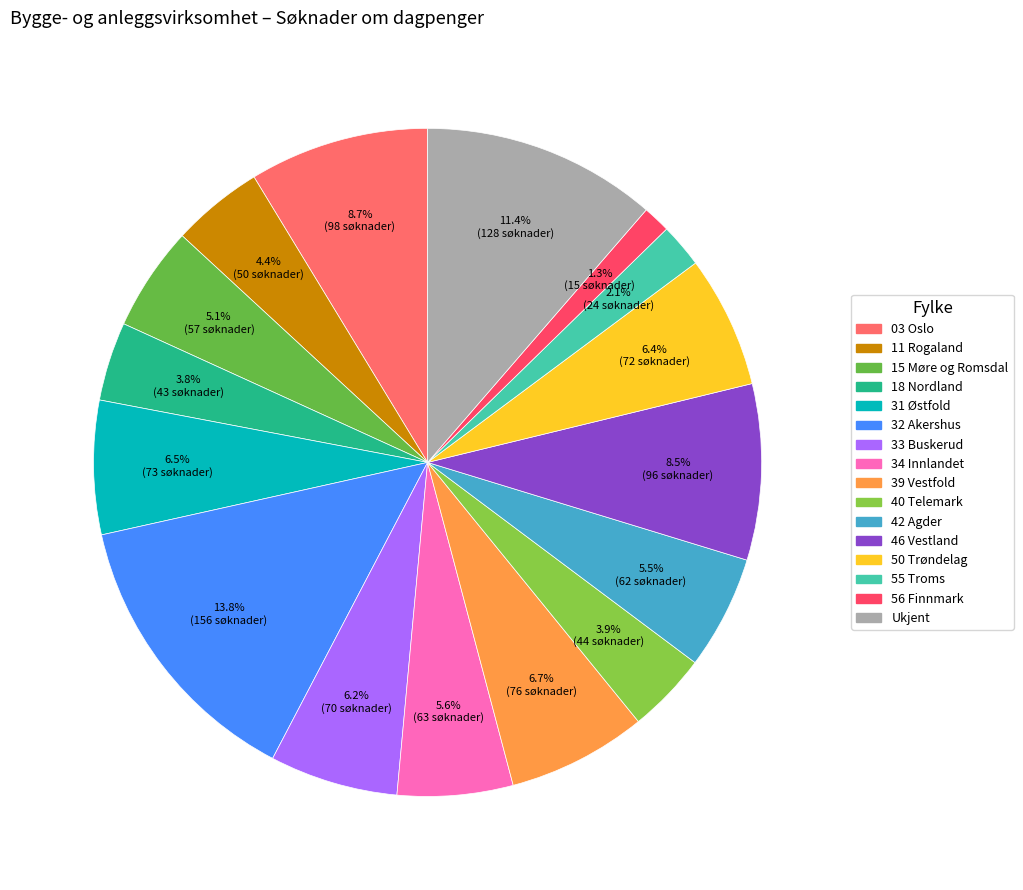

To the nearest percent, what is the average slice percentage?

6%